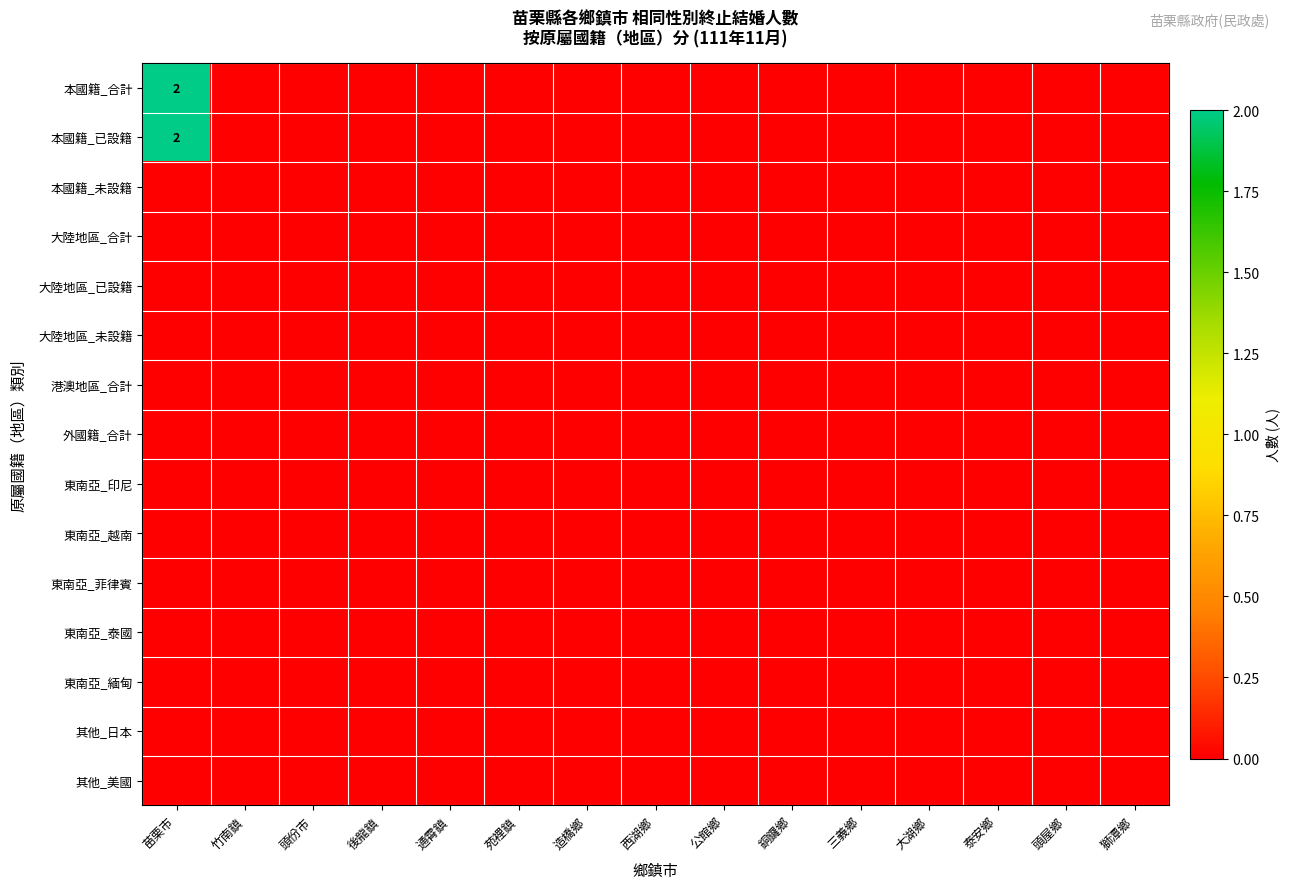

At which label is 港澳地區_合計 closest to 0?

苗栗市